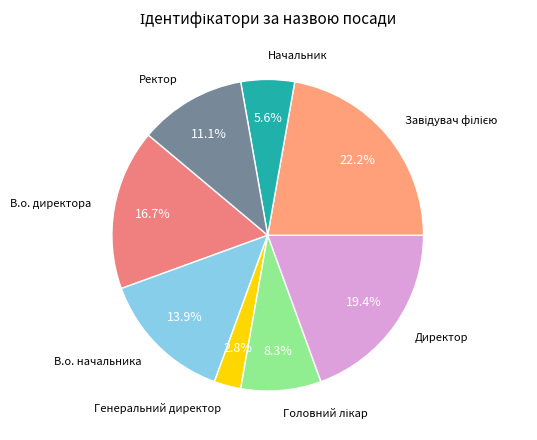

To the nearest percent, what is the difference between the largest and smallest slice percentages?

19%